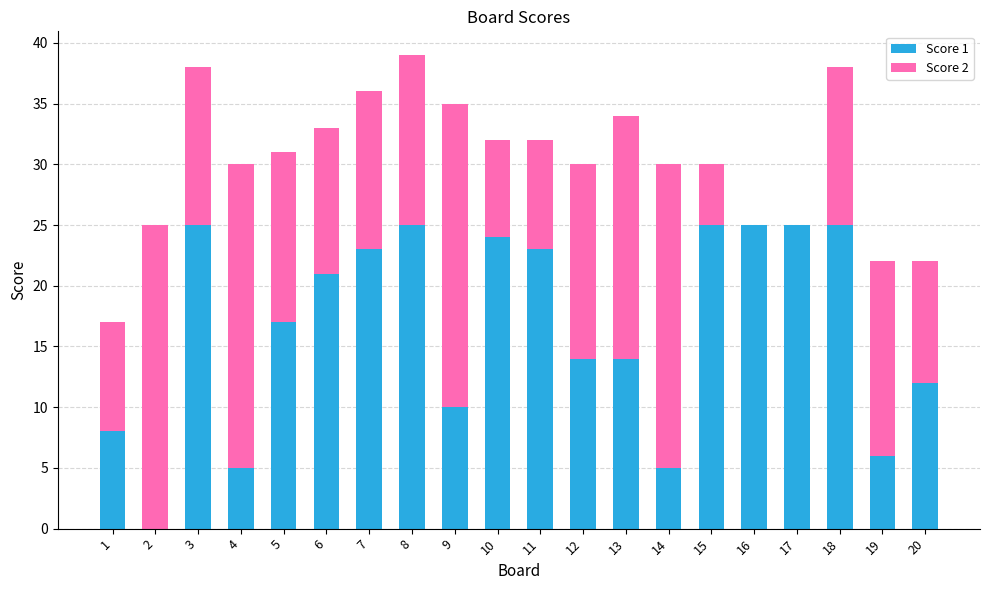

Is it true that Score 1 equals -10 at 2?

False